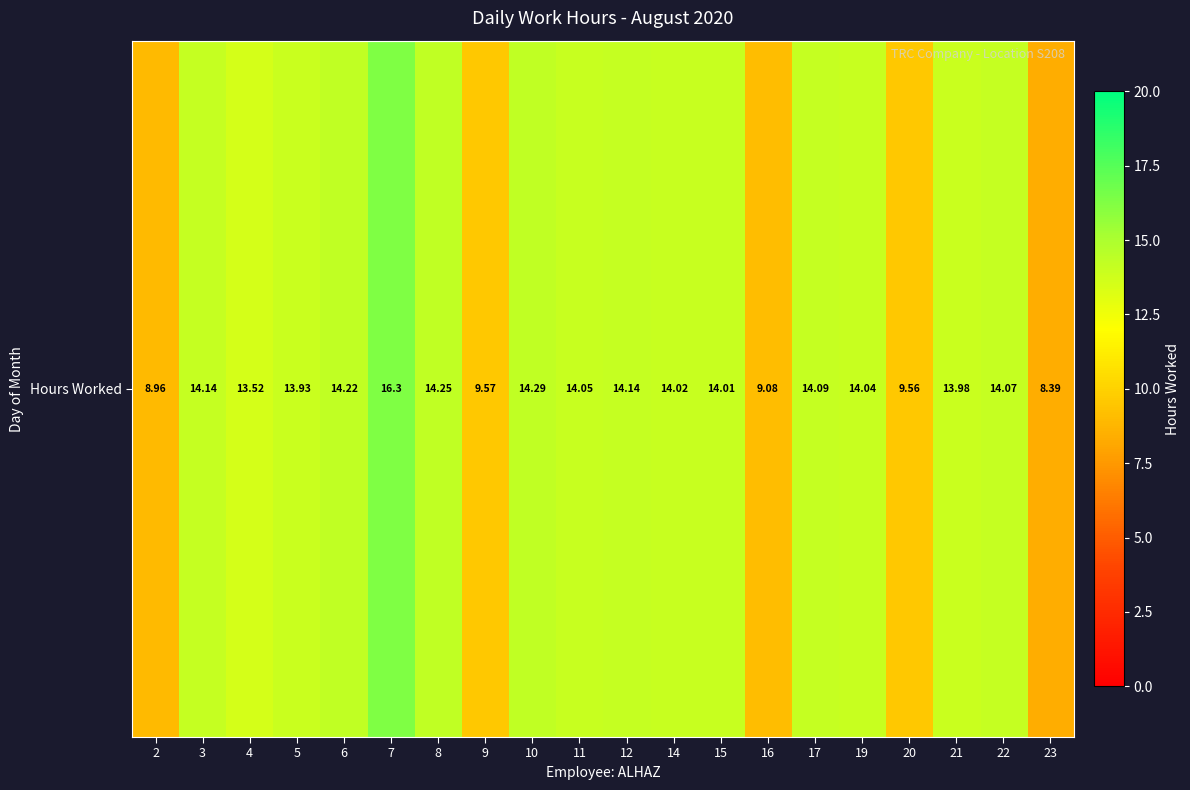

Reading left to right, list all the values displayed in this chart.

2=9.0	3=14.1	4=13.5	5=13.9	6=14.2	7=16.3	8=14.2	9=9.6	10=14.3	11=14.1	12=14.1	14=14.0	15=14.0	16=9.1	17=14.1	19=14.0	20=9.6	21=14.0	22=14.1	23=8.4